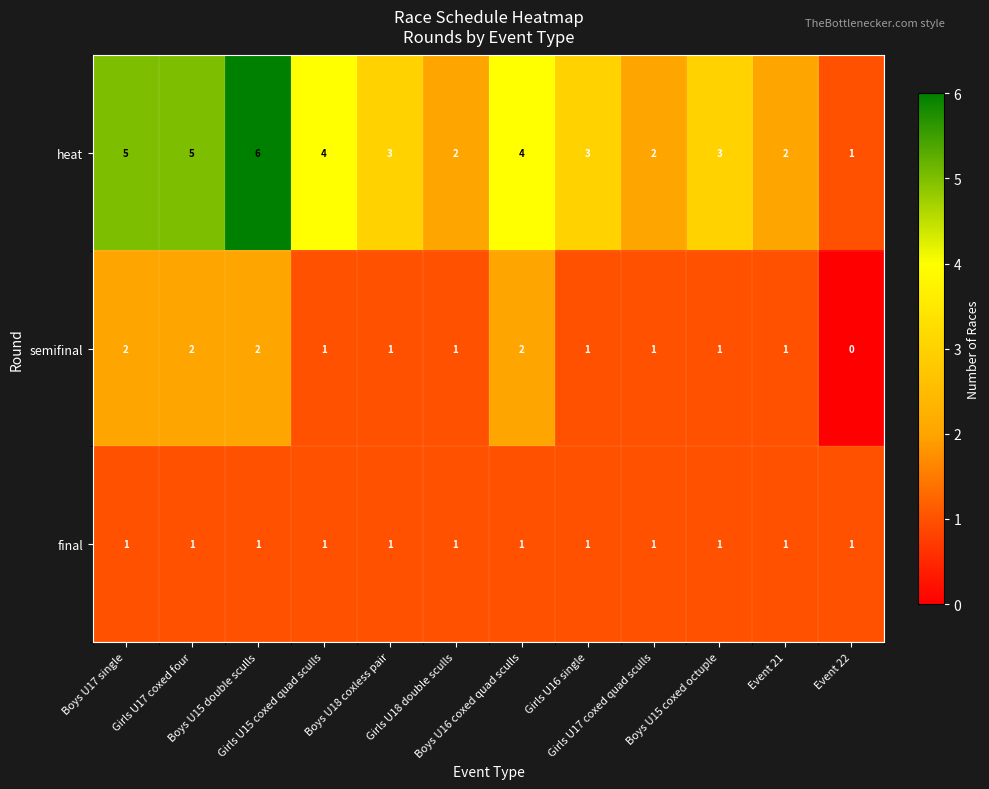

How many categories are shown in the chart?

12